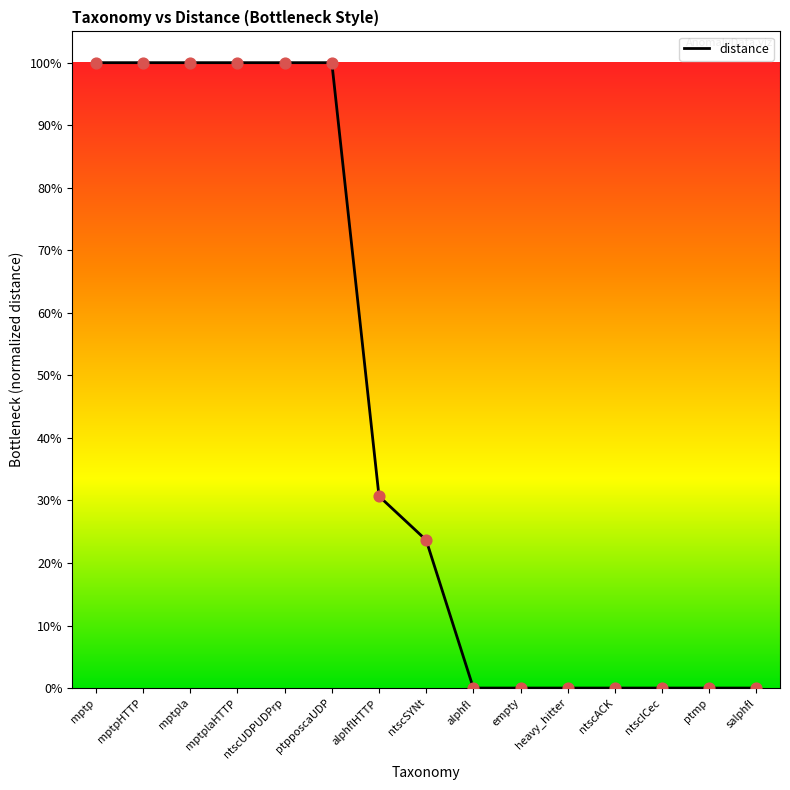

Between empty and mptplaHTTP, which is larger?

mptplaHTTP